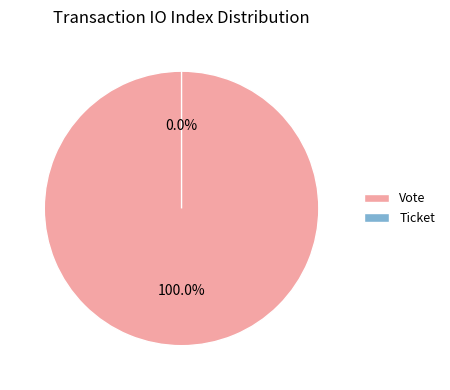

Combined, what portion of the pie is Ticket and Vote?

100.0%